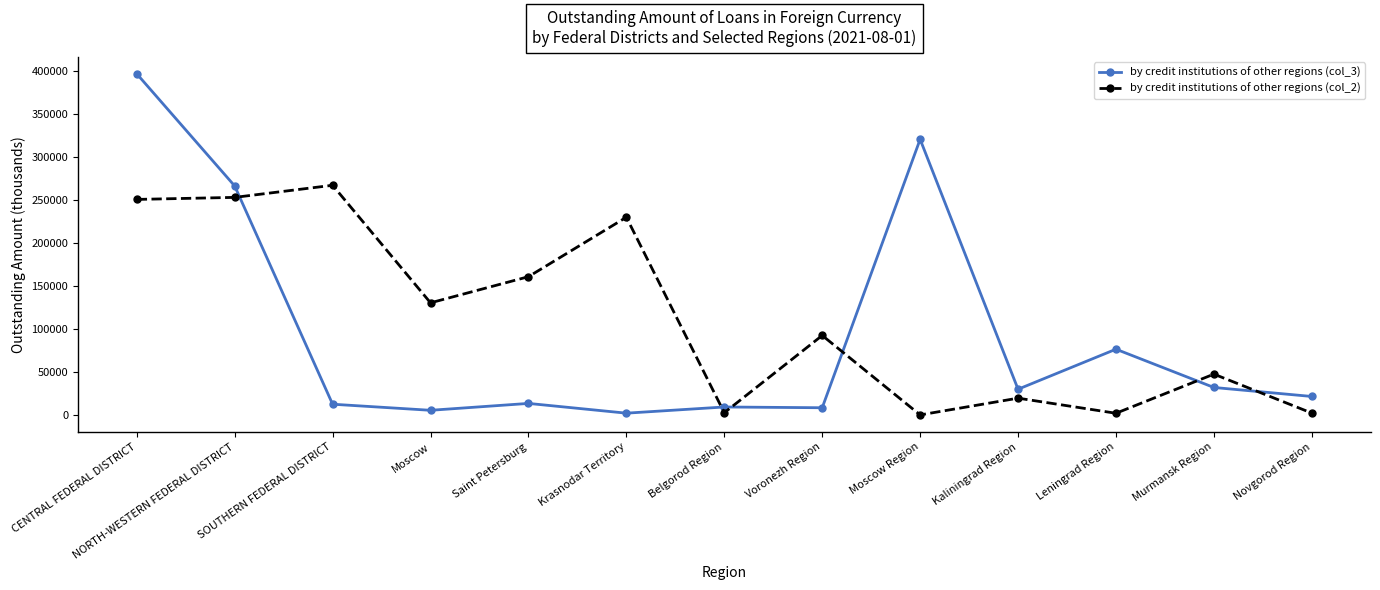

Rank the series by their average value, from lowest to highest.

by credit institutions of other regions (col_3), by credit institutions of other regions (col_2)